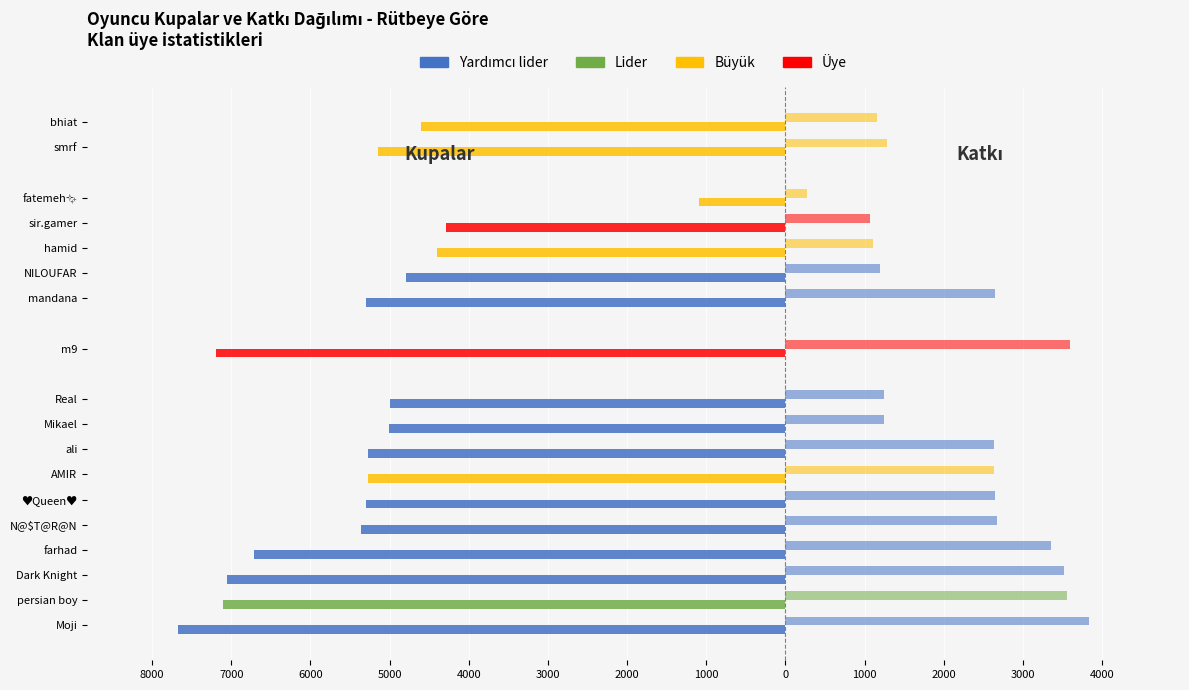

What position from the right is 8?

10